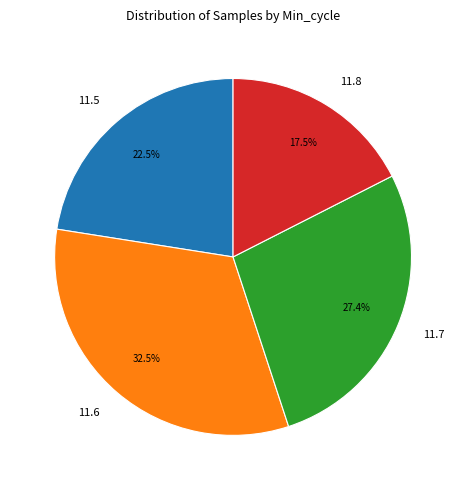

Is the sum of 11.5 and 11.6 greater than half?

Yes